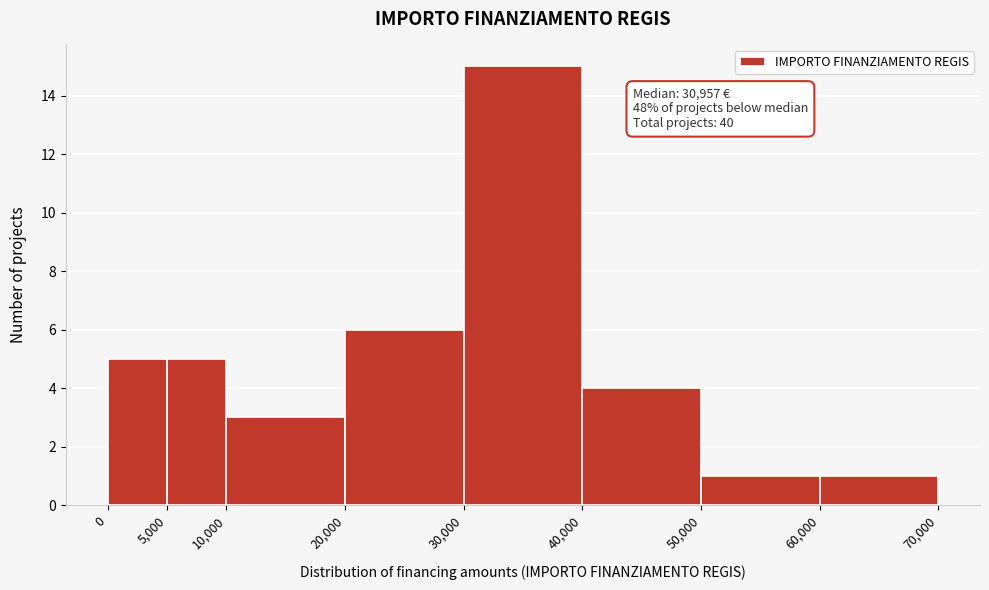

Over which range of the x-axis is the bar tallest?

30,000 to 40,000